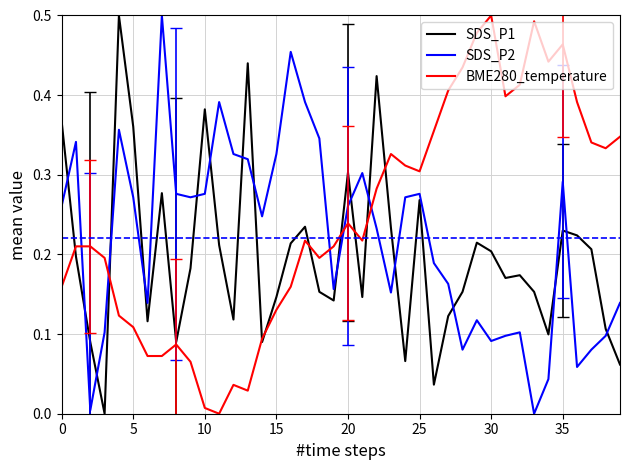

Rank the series by their average value, from highest to lowest.

BME280_temperature, SDS_P2, SDS_P1